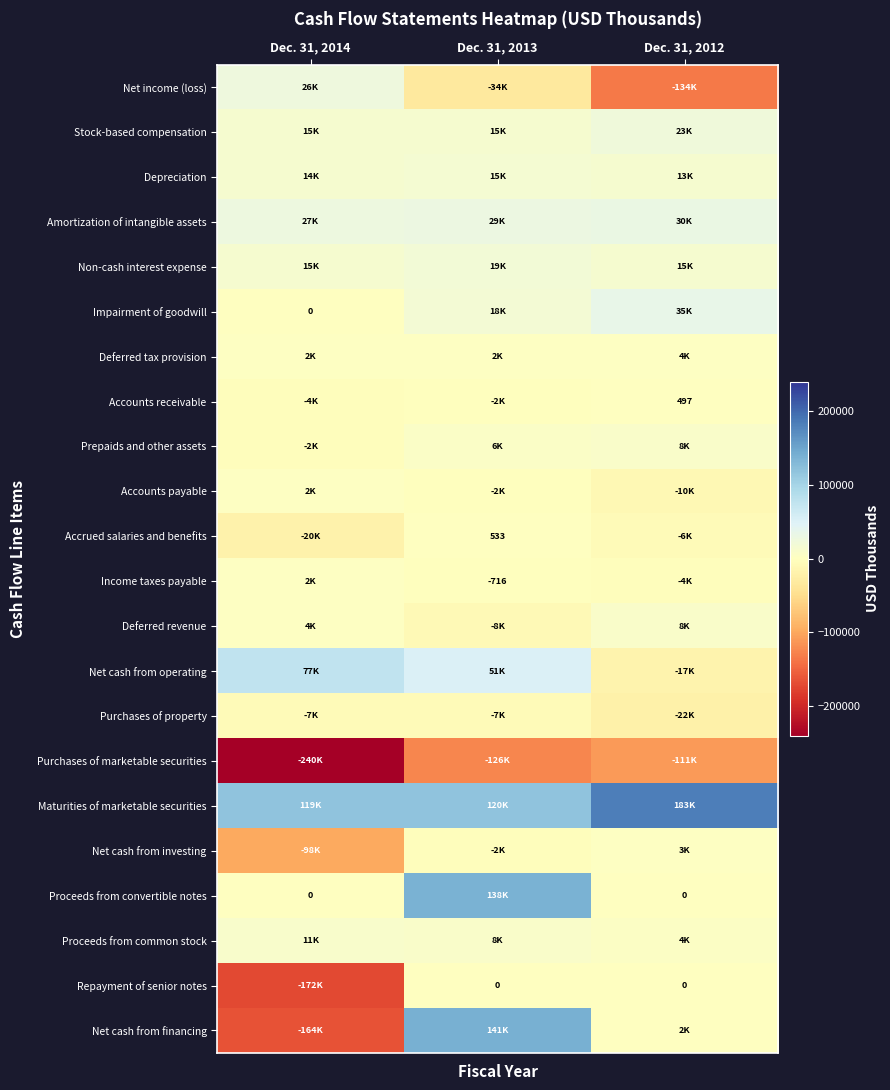

What is the highest value of the Stock-based compensation series?

22546